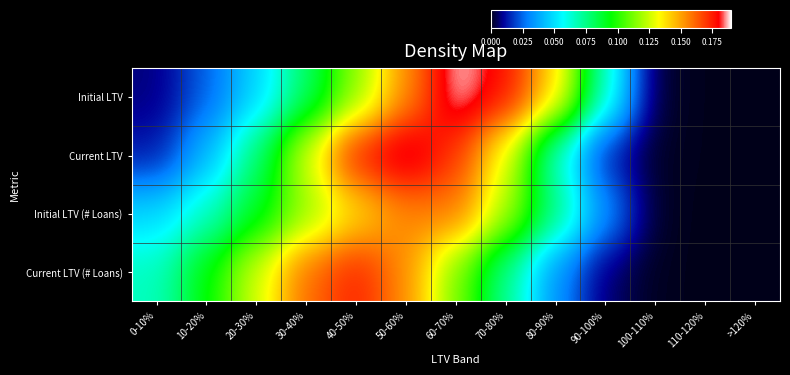

Between 30-40% and 100-110%, which is larger?

30-40%